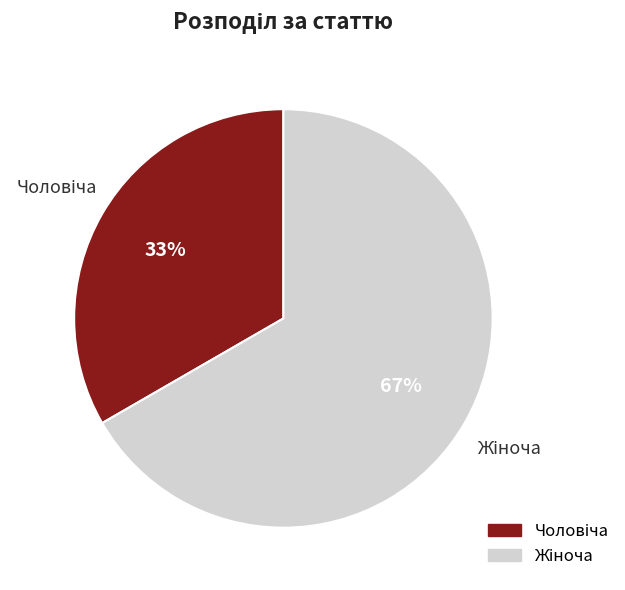

Is there a majority slice in this chart?

Yes